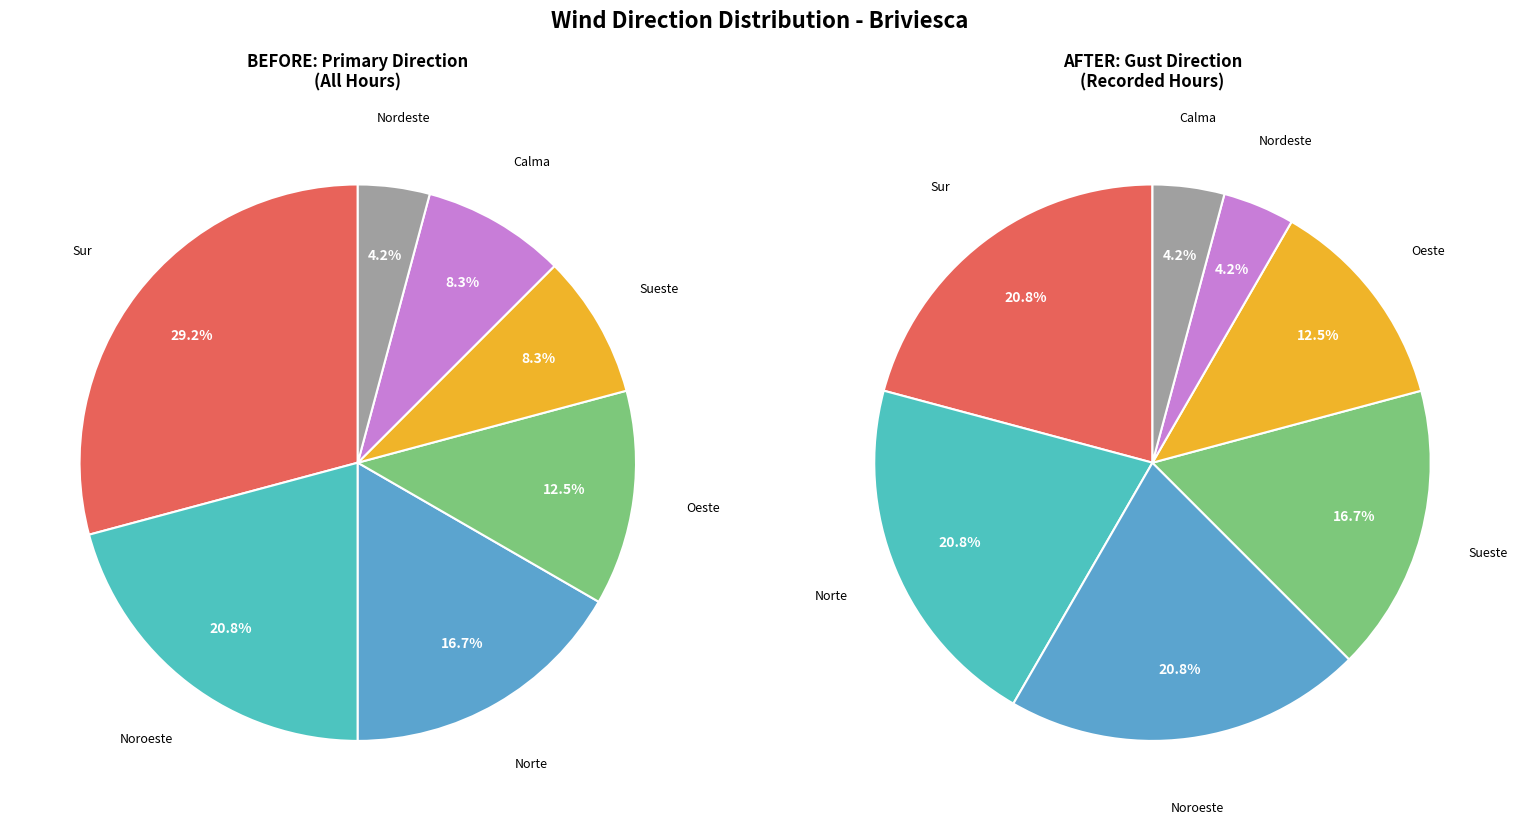

Which has a higher value, Noroeste or Sur?

Sur